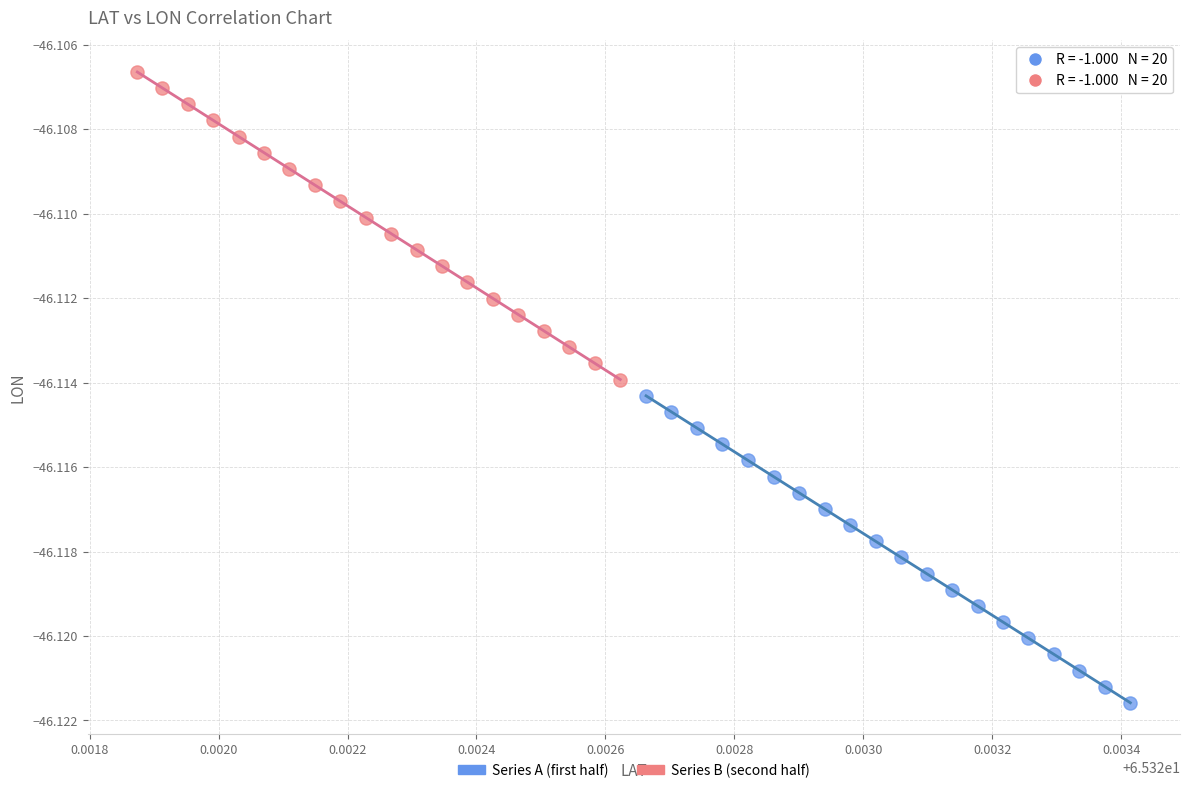

Which series contains the lowest Y value?

Series A (first half)